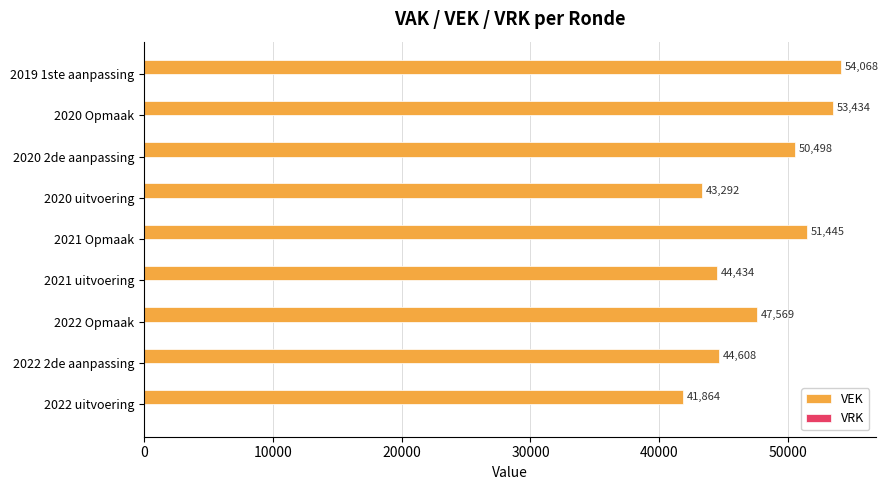

Approximately how many times larger is the value at 2019 1ste aanpassing compared to 2020 2de aanpassing?

1.1